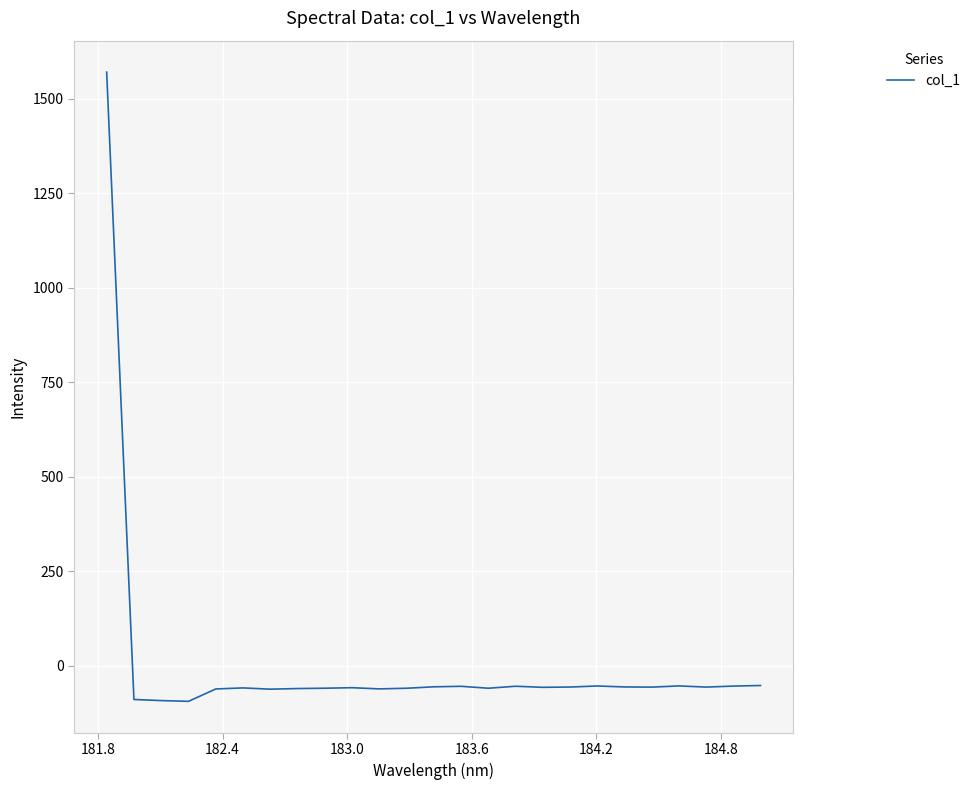

What is the difference between the maximum and minimum values?

1664.7